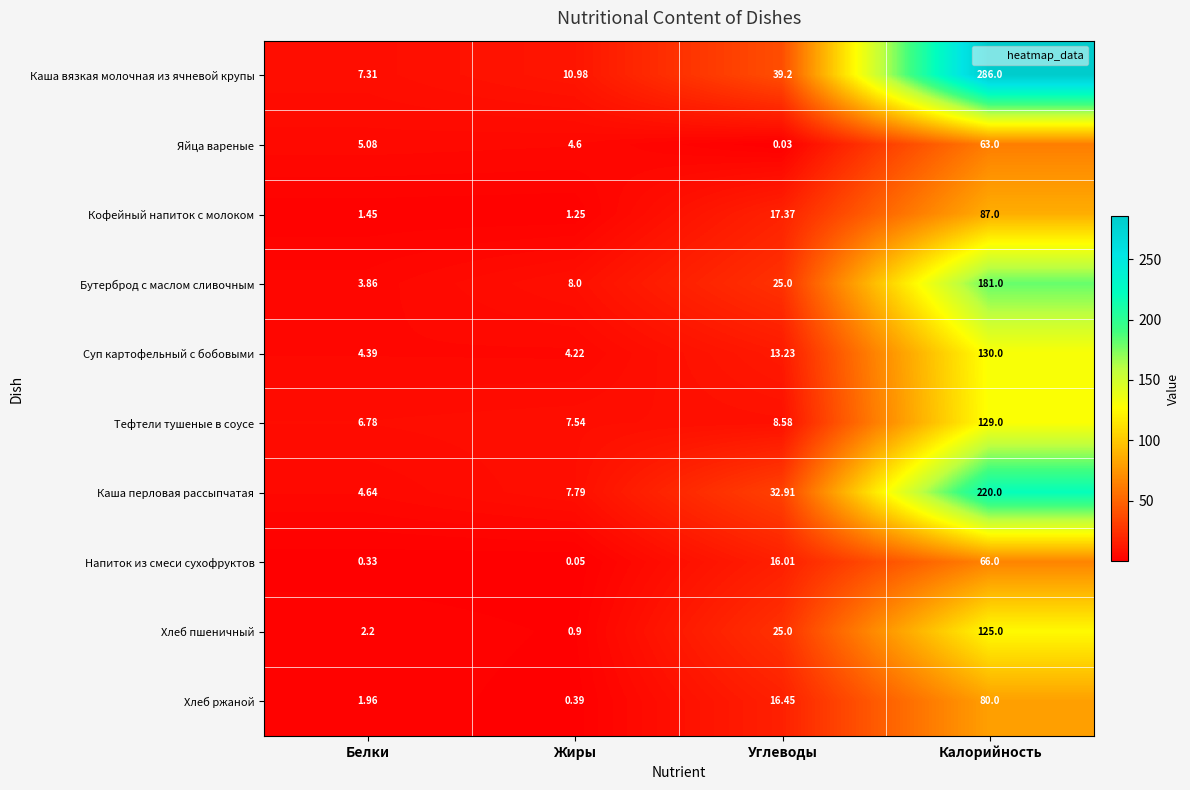

Rank the series by their maximum value, from lowest to highest.

Яйца вареные, Напиток из смеси сухофруктов, Хлеб ржаной, Кофейный напиток с молоком, Хлеб пшеничный, Тефтели тушеные в соусе, Суп картофельный с бобовыми, Бутерброд с маслом сливочным, Каша перловая рассыпчатая, Каша вязкая молочная из ячневой крупы